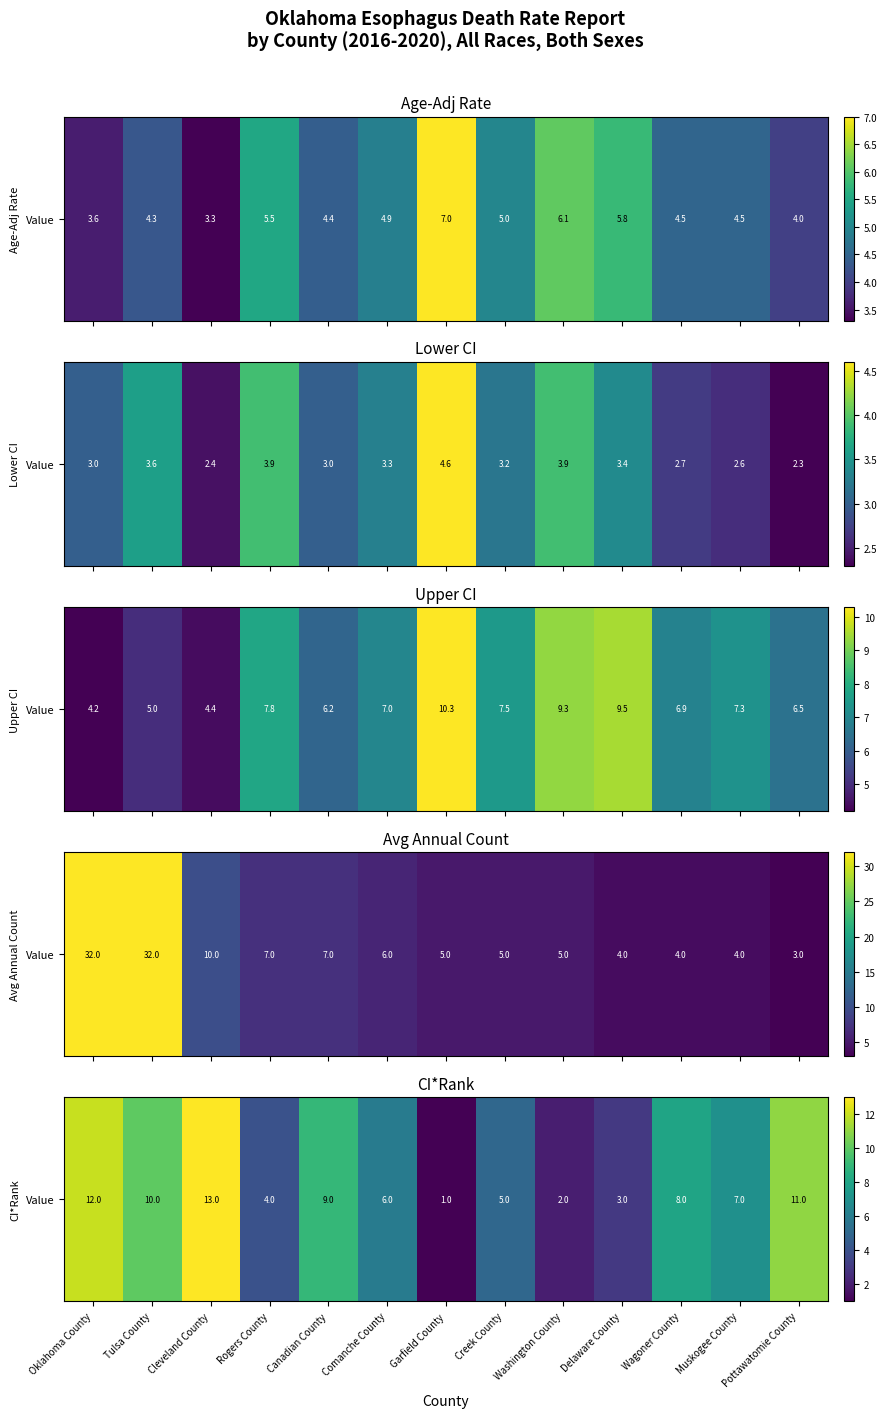

Is it true that the value at Muskogee County is 7?

True